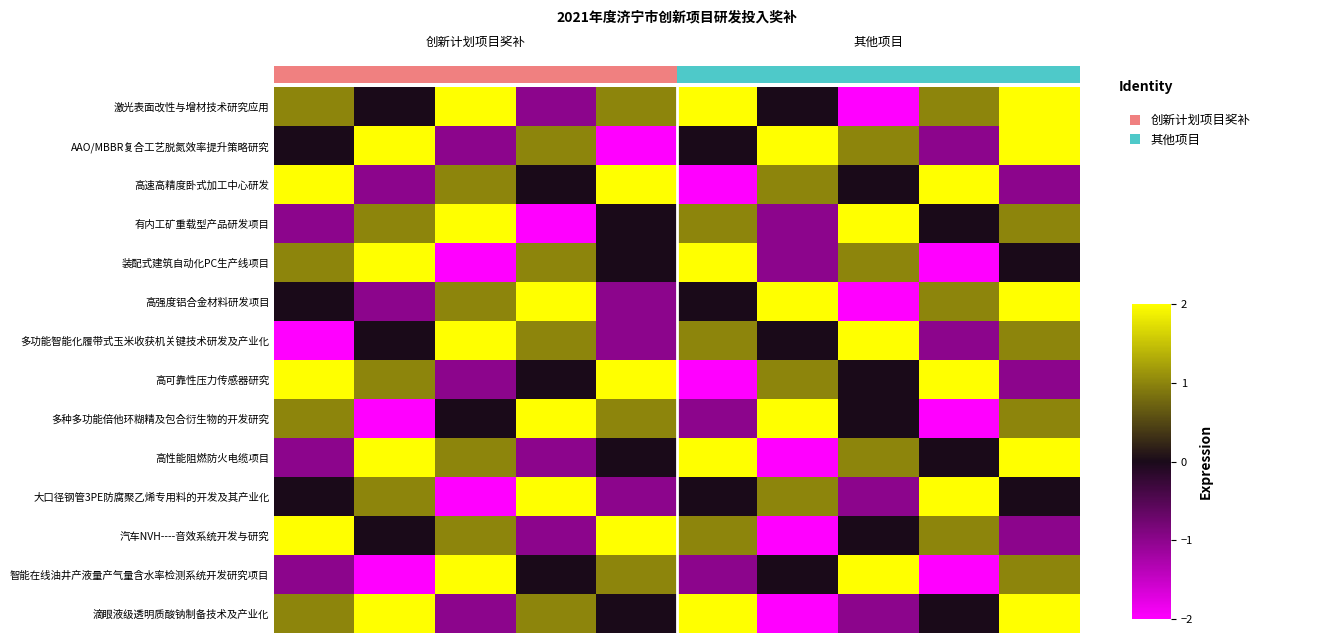

Which series has the widest spread of values?

激光表面改性与增材技术研究应用